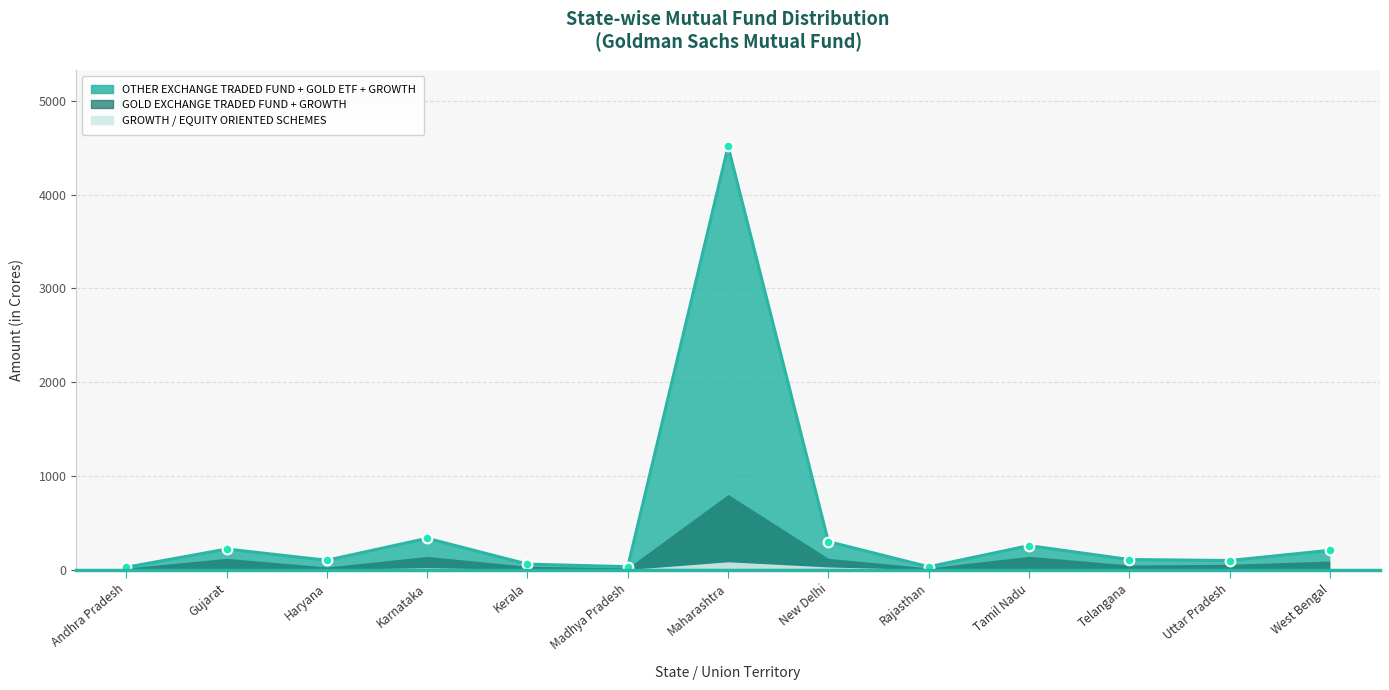

Which has a higher value, Karnataka or Telangana?

Karnataka